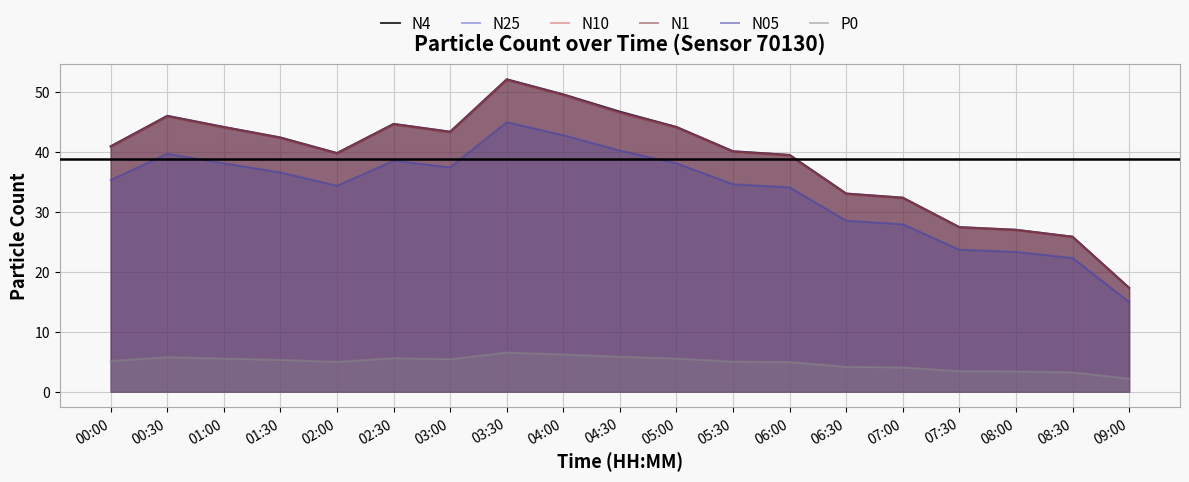

What is the difference between the maximum and minimum values in the N1 series?

34.7